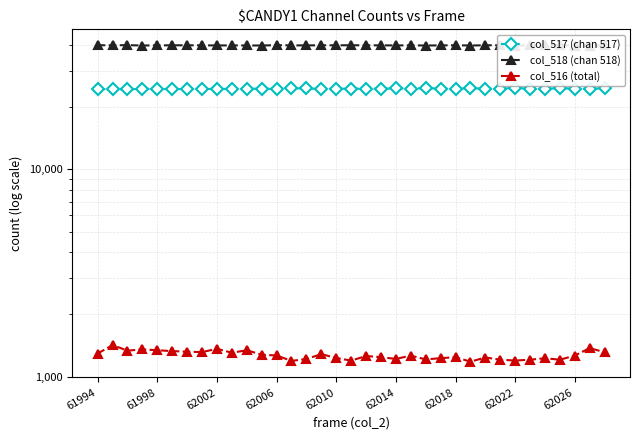

In col_516 (total), how many points are lower than both neighbors (excluding endpoints)?

10